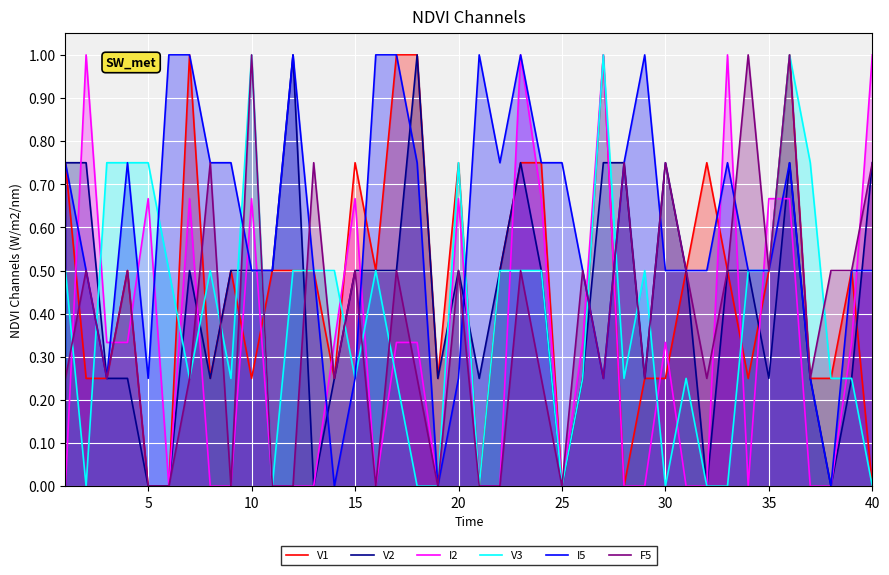

The V3 series shows -0.6 at 30. True or false?

False